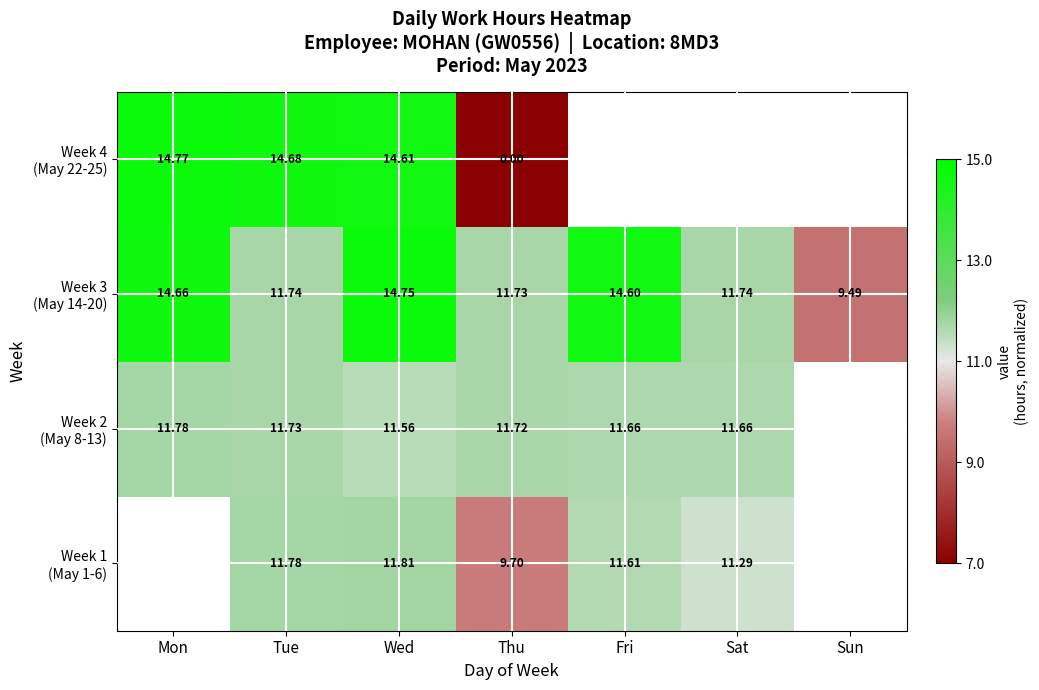

At which label is Week 2 (May 8-13) closest to 0?

Wed